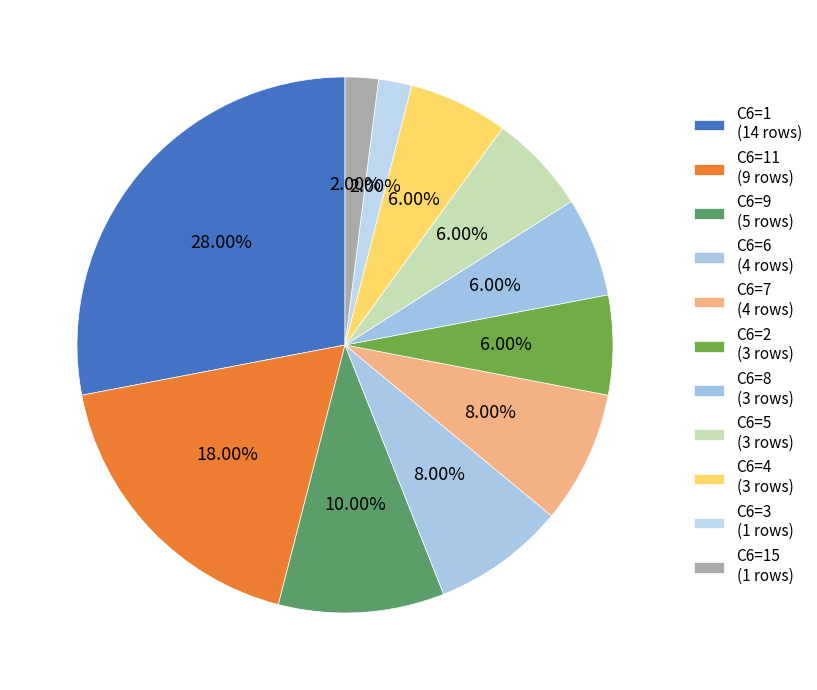

How many slices are in this pie chart?

11